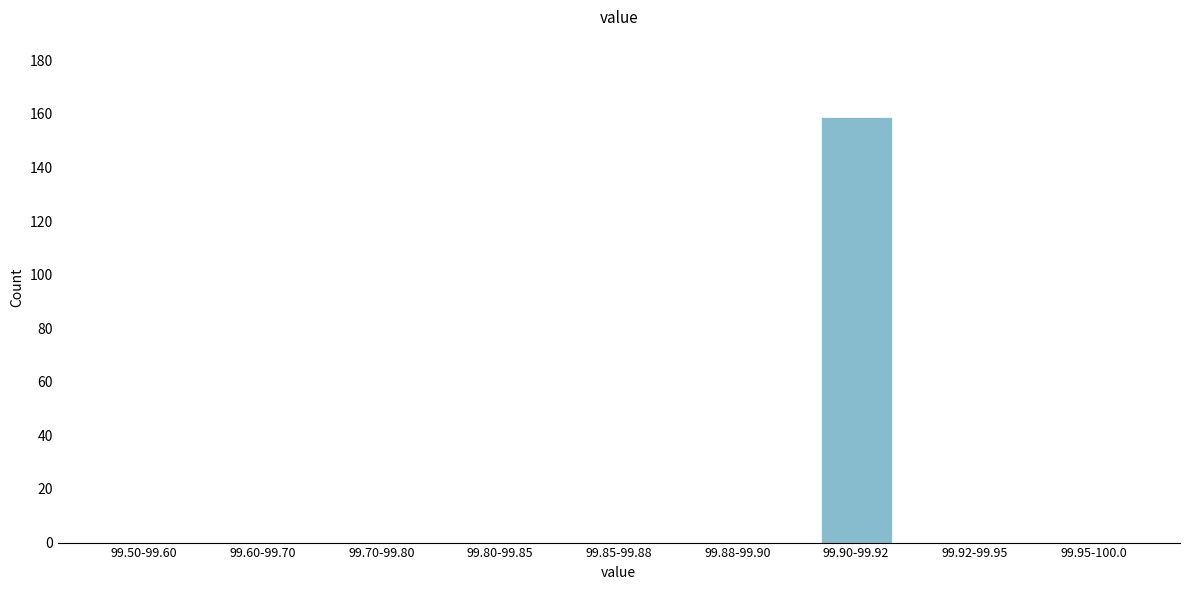

Reading left to right, list all the values displayed in this chart.

99.50-99.60=0	99.60-99.70=0	99.70-99.80=0	99.80-99.85=0	99.85-99.88=0	99.88-99.90=0	99.90-99.92=159	99.92-99.95=0	99.95-100.0=0